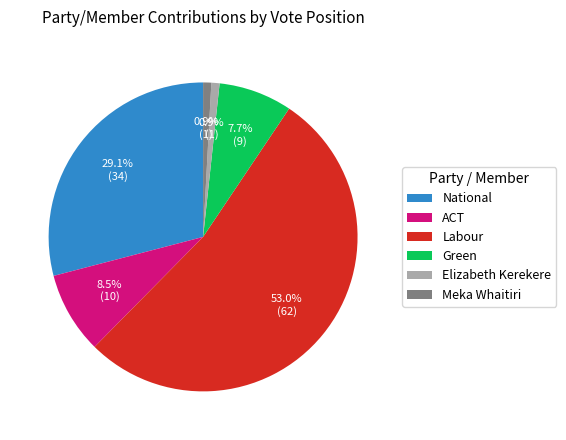

How many slices are in this pie chart?

6